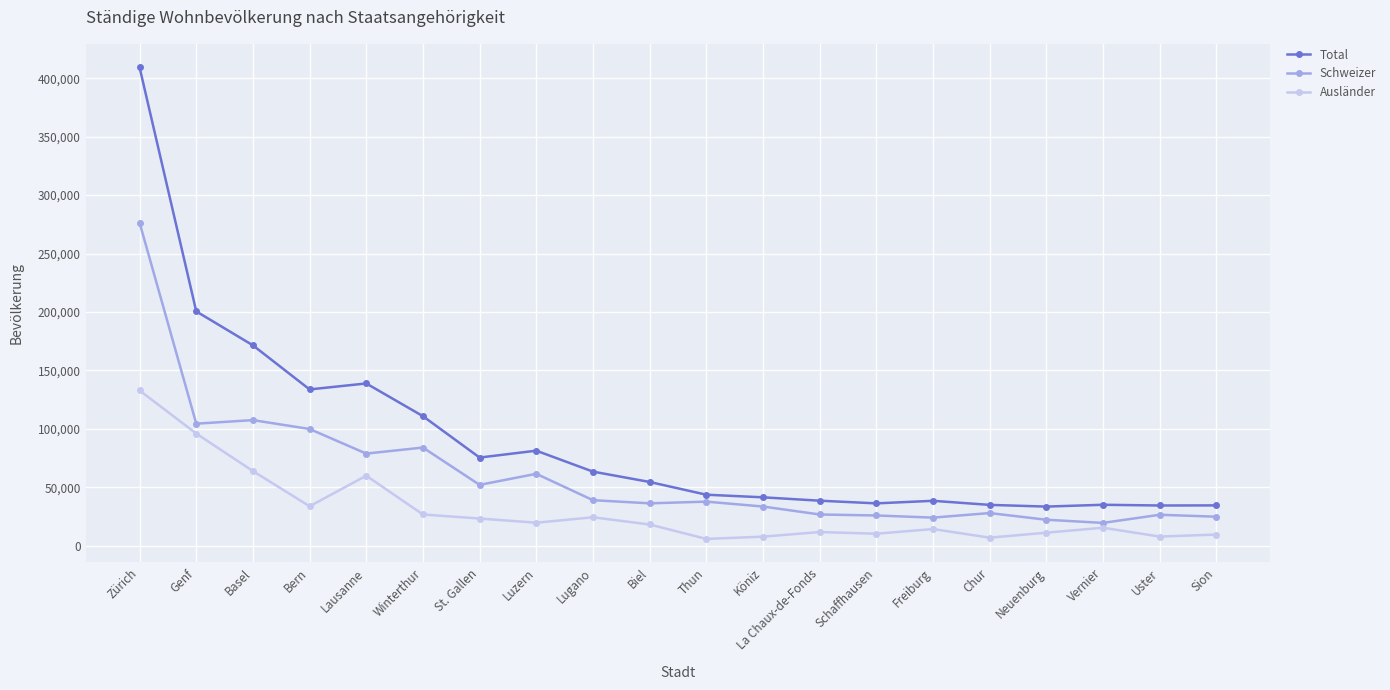

What is the total value across all series at Freiburg?

77042